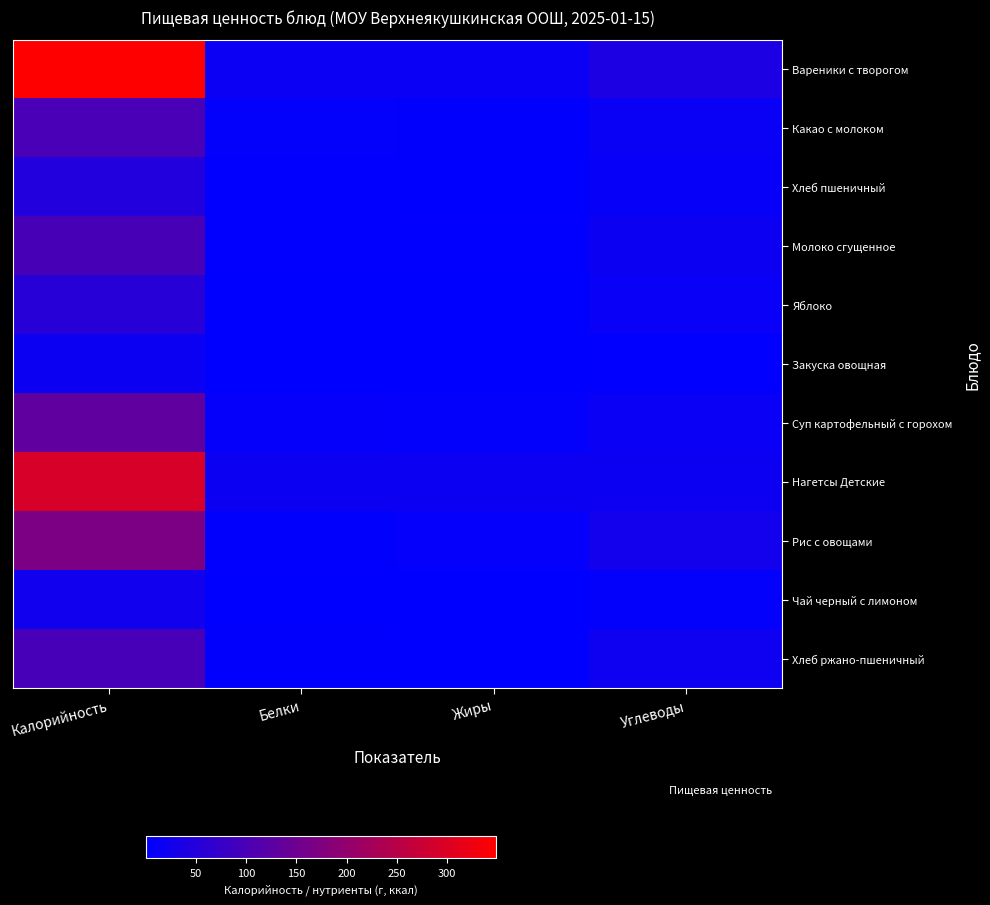

What is the spread (max minus min) of values at Жиры?

16.9